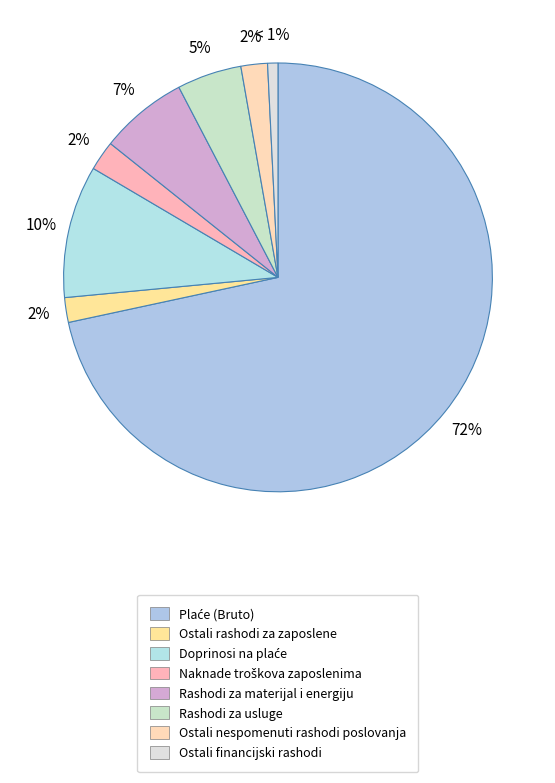

Between Rashodi za usluge and Ostali rashodi za zaposlene, which is larger?

Rashodi za usluge